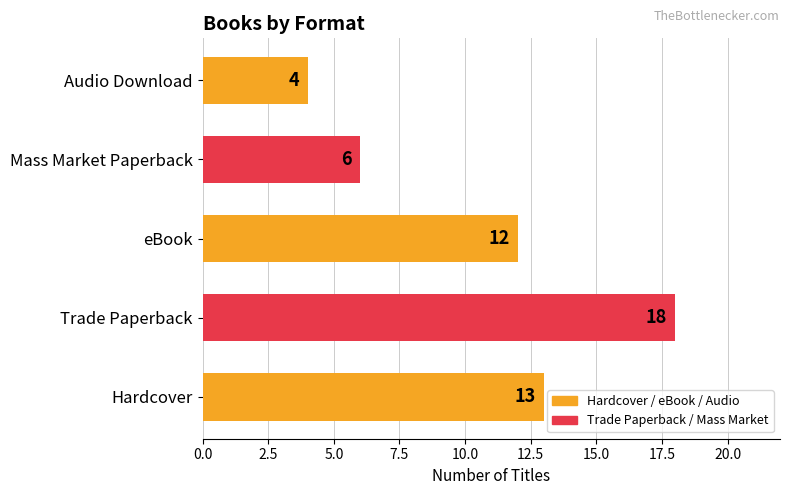

Reading bottom to top, transcribe all the data shown in this chart.

13	18	12	6	4